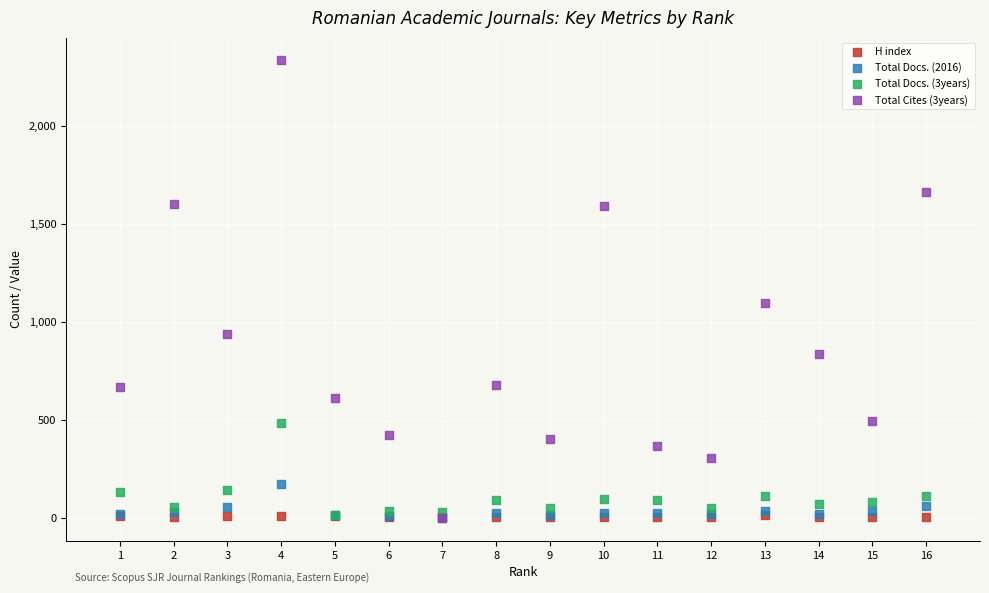

Which series has the widest spread of Y values?

Total Cites (3years)